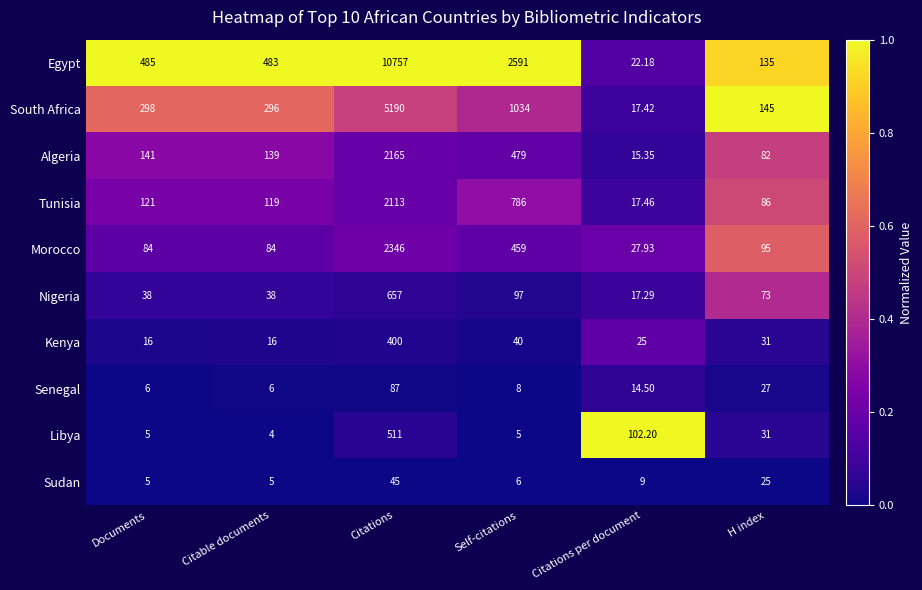

Rank the series by their maximum value, from highest to lowest.

Egypt, South Africa, Morocco, Algeria, Tunisia, Nigeria, Libya, Kenya, Senegal, Sudan